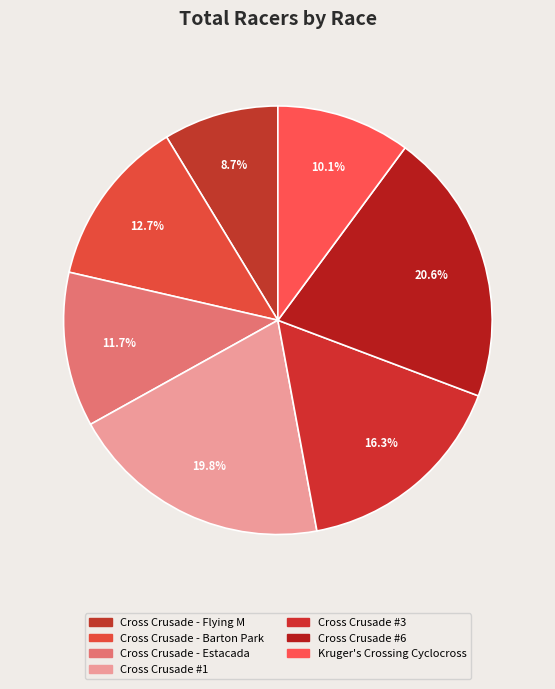

Does Kruger's Crossing Cyclocross represent more than half of the total?

No